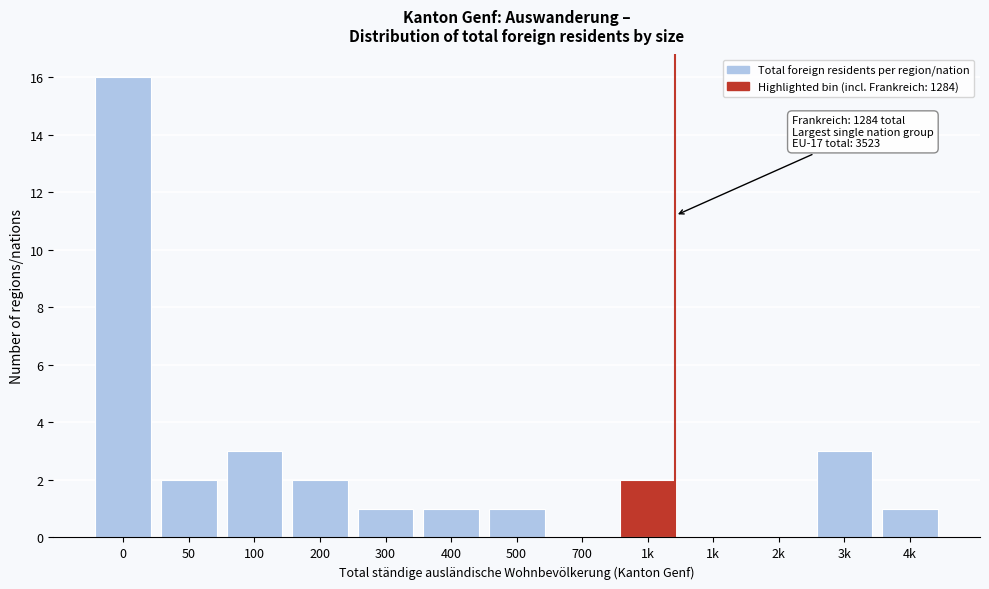

Are the bars horizontal?

No